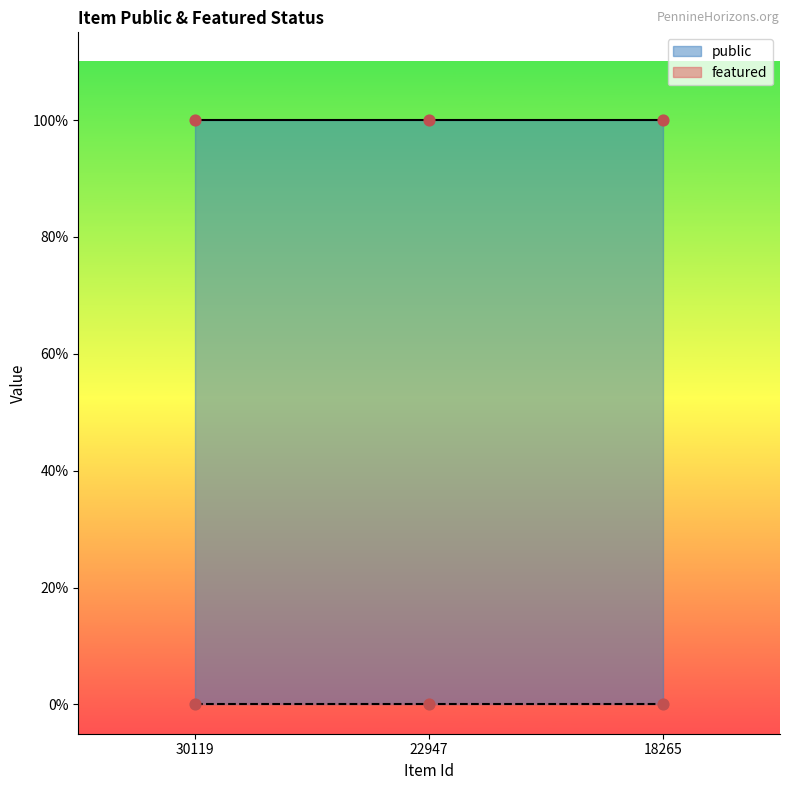

Is the value of featured at 30119 greater than the value of public at 18265?

No